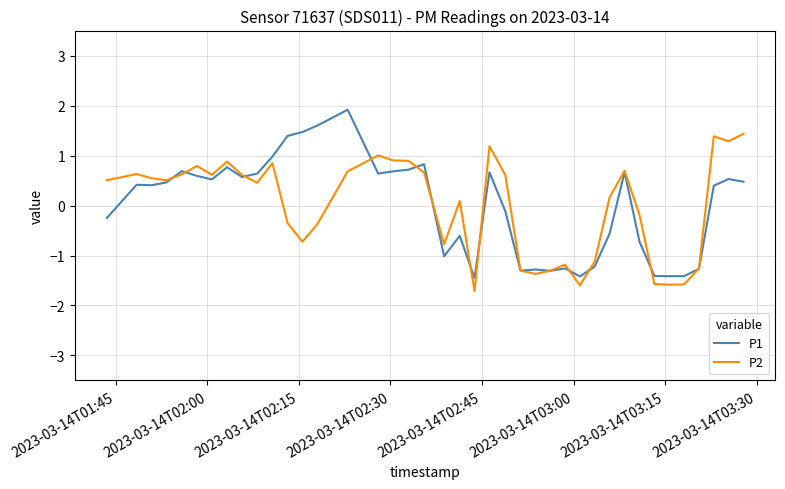

What is the maximum value for P2?

1.4